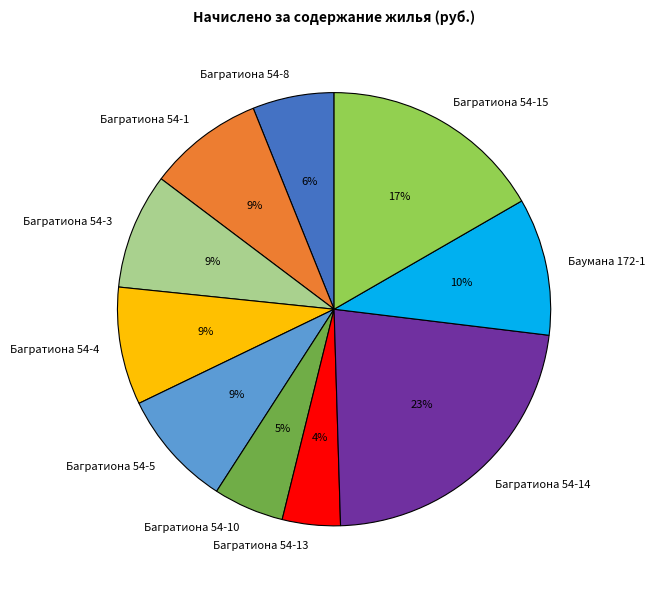

Approximately how many times larger is the value at Багратиона 54-15 compared to Багратиона 54-5?

1.9